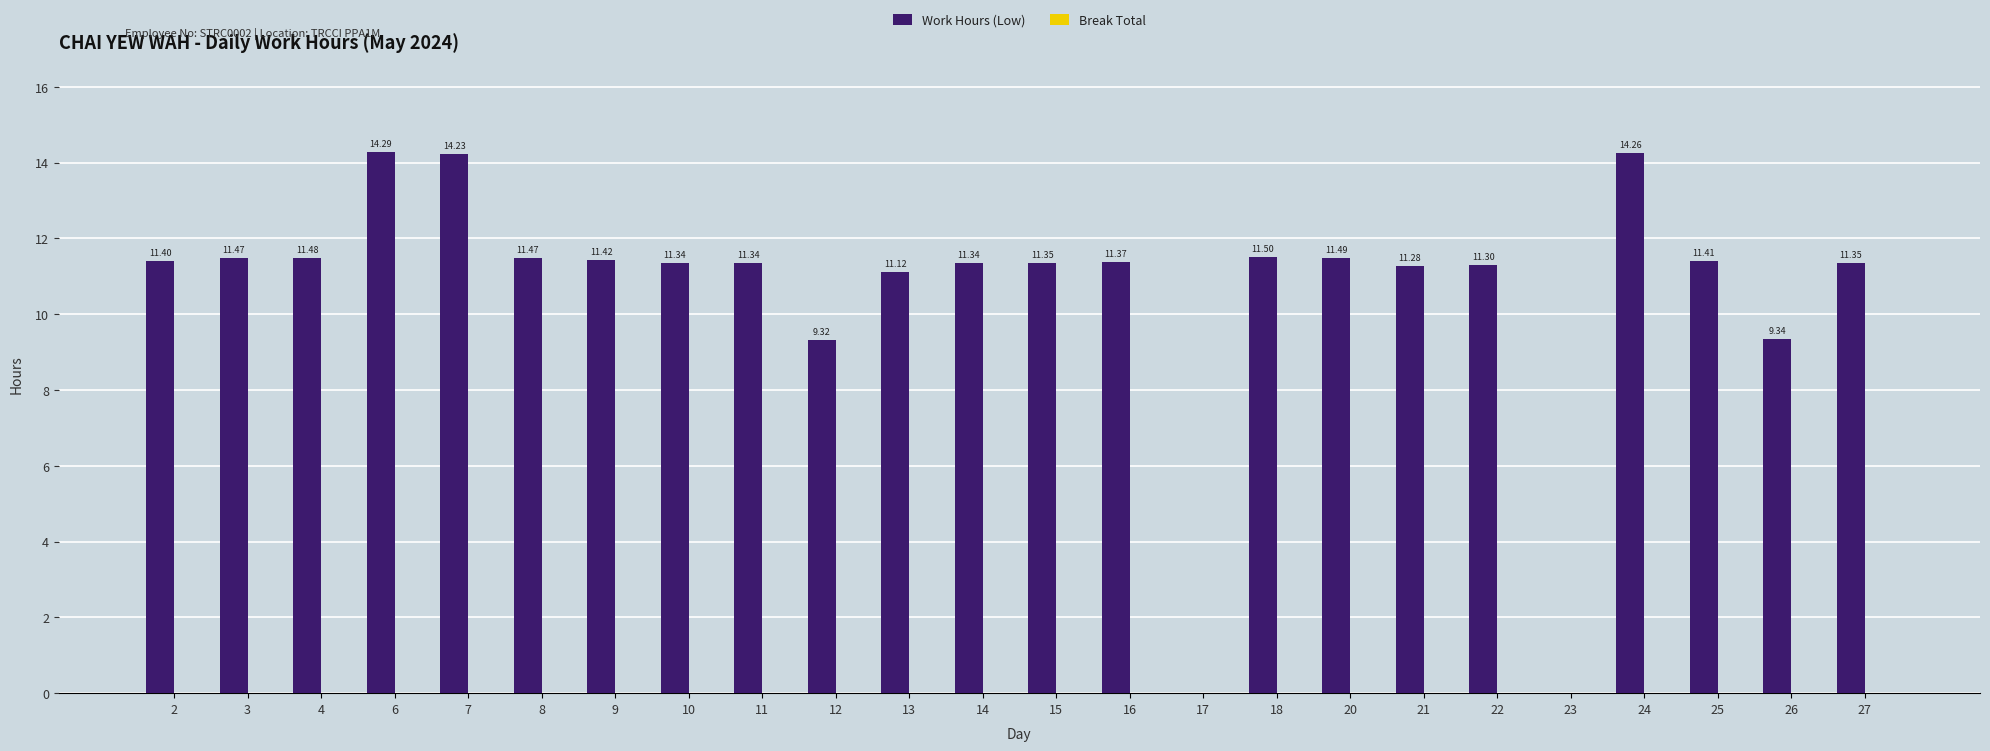

What is the sum of the values at 27 and 25?

22.8